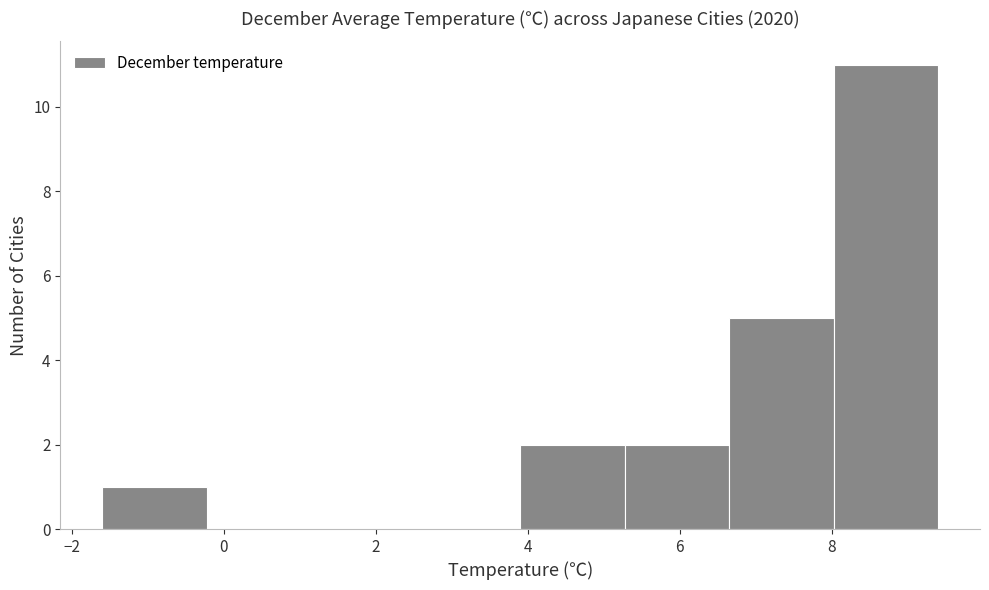

Reading left to right, transcribe this chart: for each bar, give the range it covers on the x-axis and its height. Neither the bar edges nor the heights are printed on the chart, so give them approximately, as read against the axes.

-1.6 to -0.2: 1
-0.2 to 1.2: 0
1.2 to 2.6: 0
2.6 to 4.0: 0
4.0 to 5.2: 2
5.2 to 6.6: 2
6.6 to 8.0: 5
8.0 to 9.4: 11